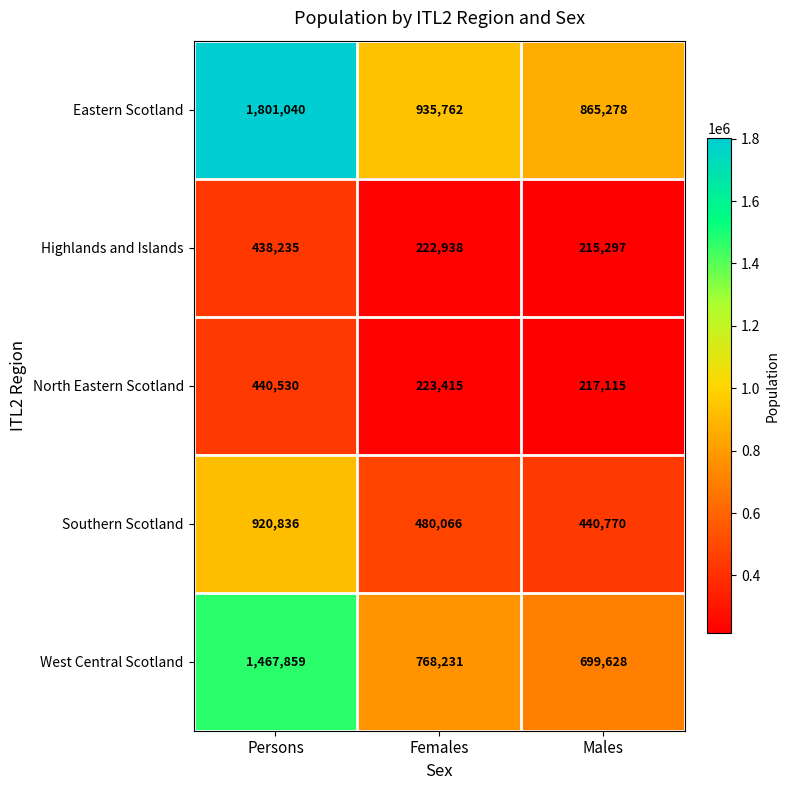

Between Persons and Females, which series saw the biggest shift?

Eastern Scotland